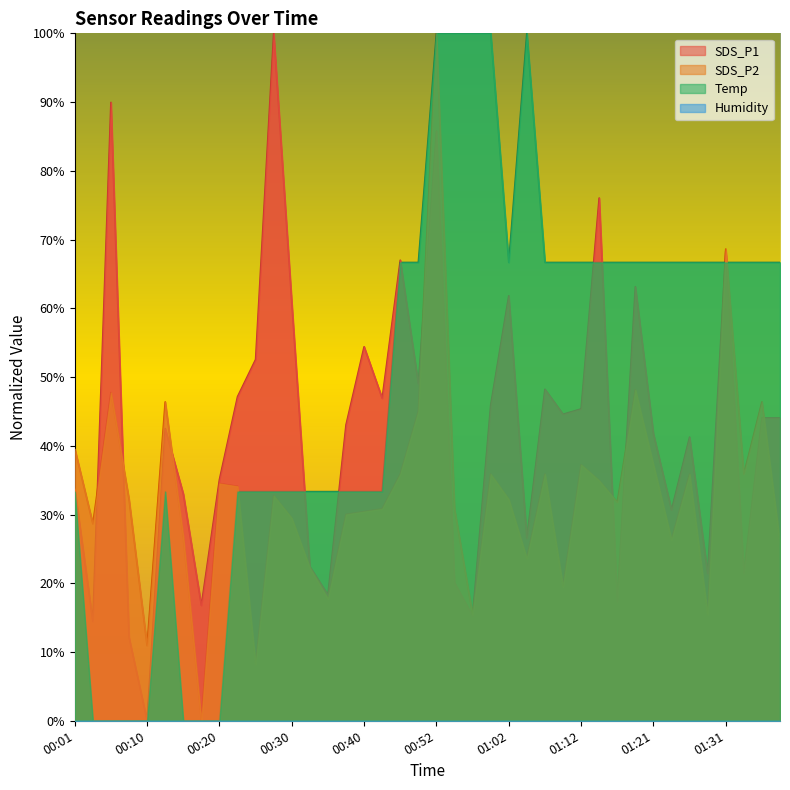

What is the difference between the highest and lowest values at 00:57?

84.8